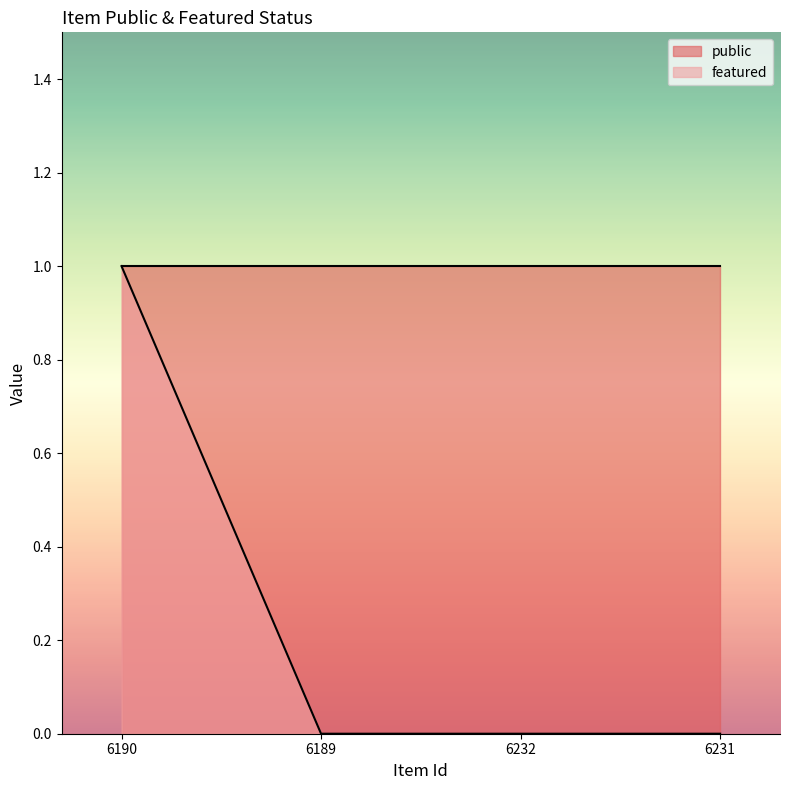

List the labels in order of value, largest first.

6190, 6189, 6232, 6231